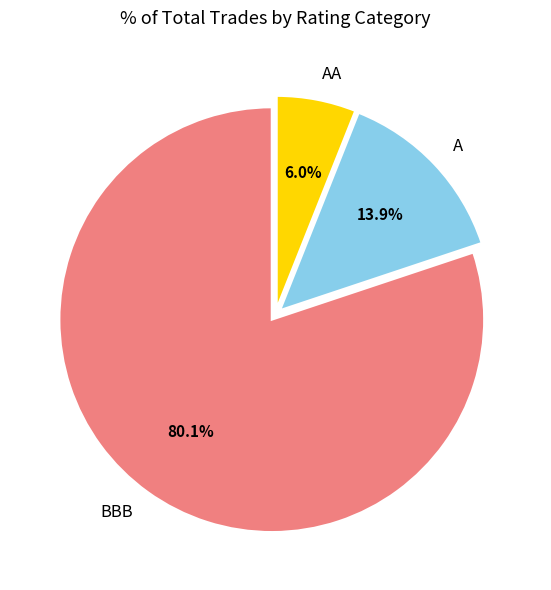

Rank the categories by value from highest to lowest.

BBB, A, AA